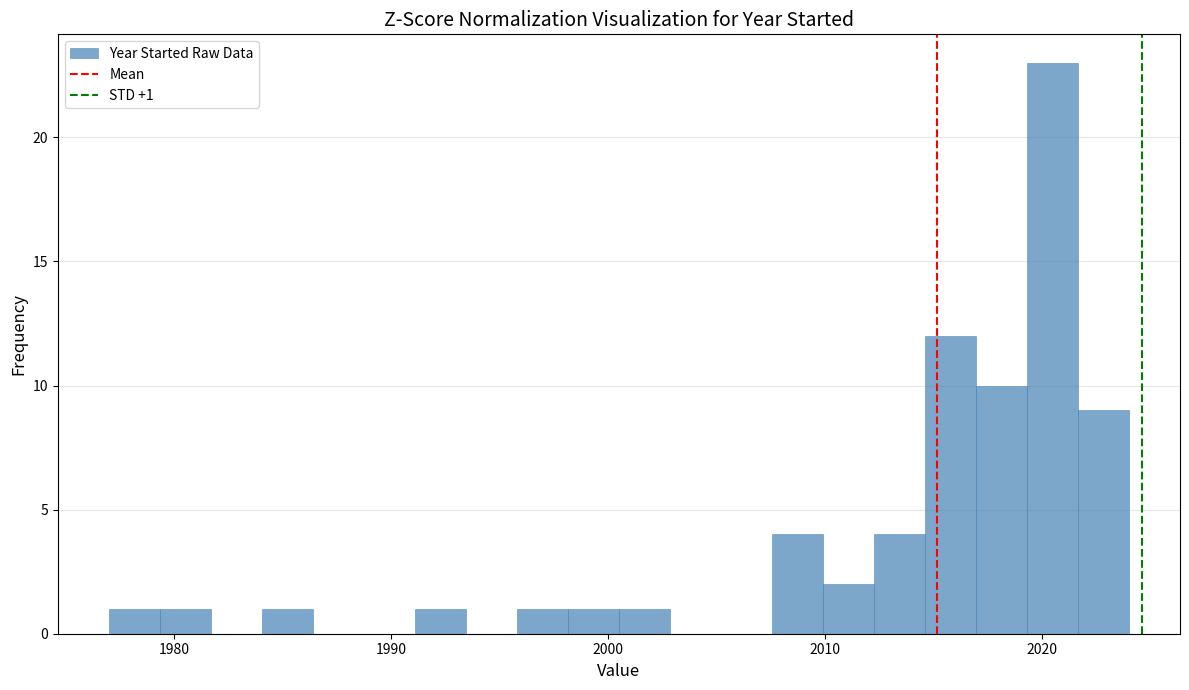

Read against the x-axis, roughly where is the centre of the tallest bar?

2020